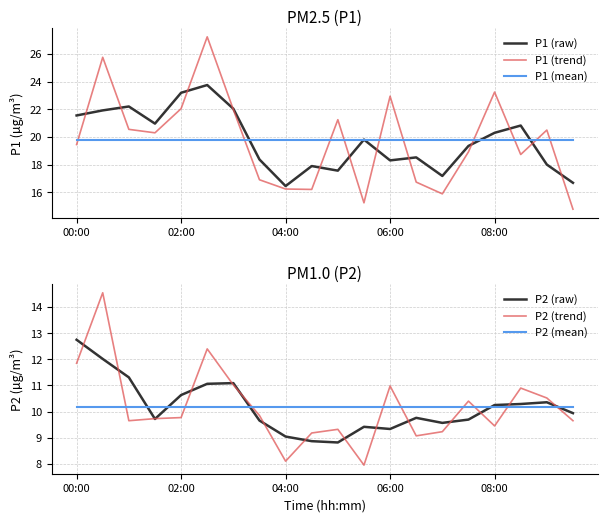

What is the minimum value for P1 (trend)?

14.8